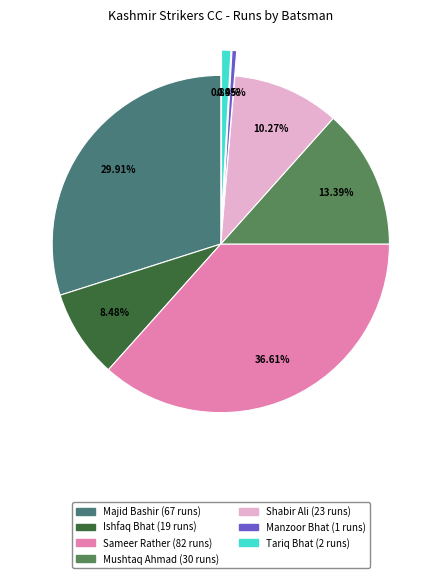

To the nearest percent, what is the average slice percentage?

14%